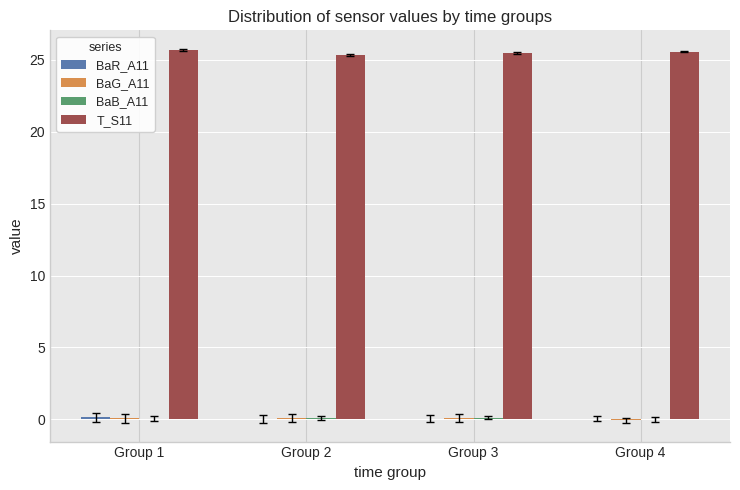

What is the sum of all T_S11 values?

102.0